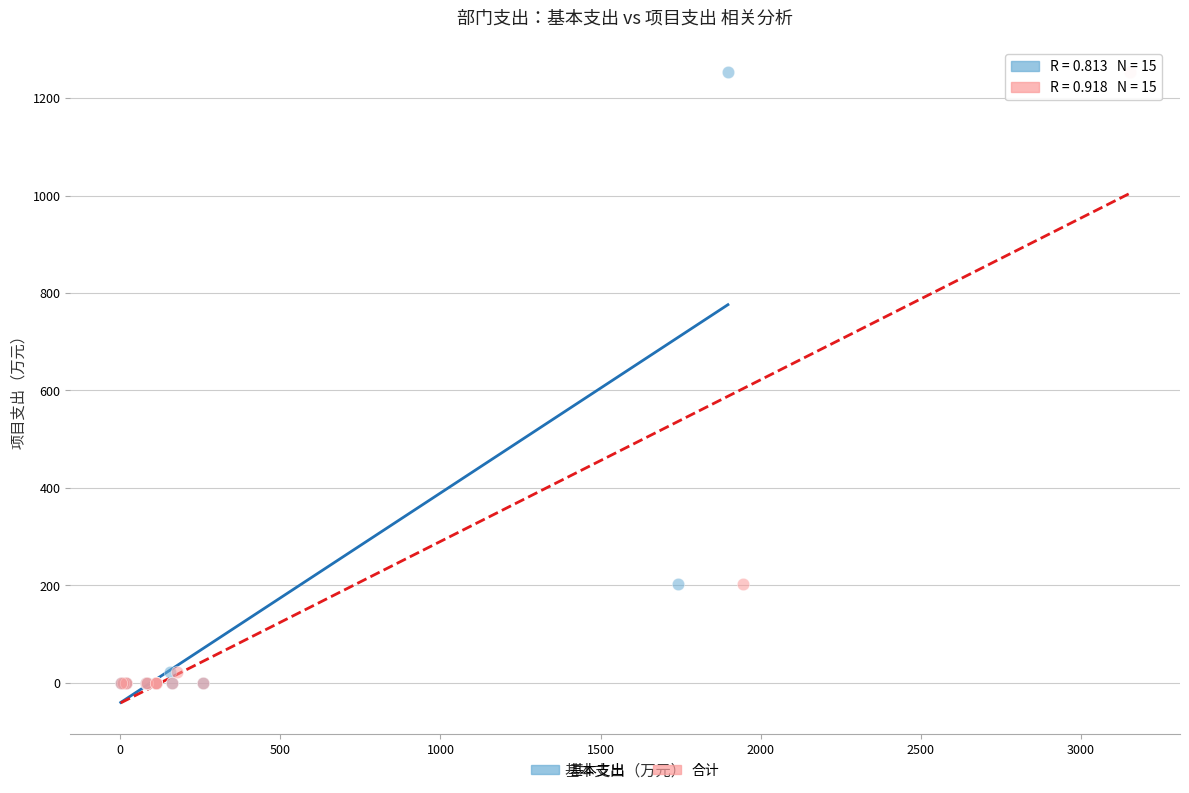

What are all the series names shown in the legend?

基本支出, 合计